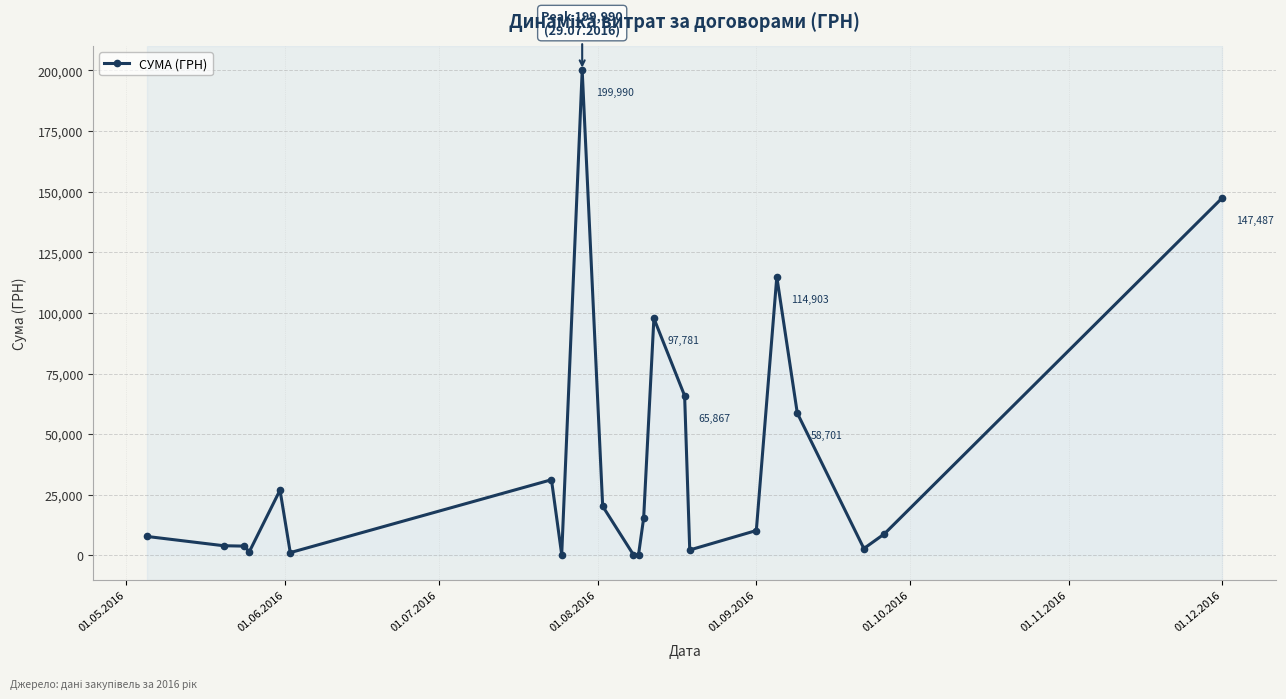

True or false: the data has more than 1 interior local peaks.

True